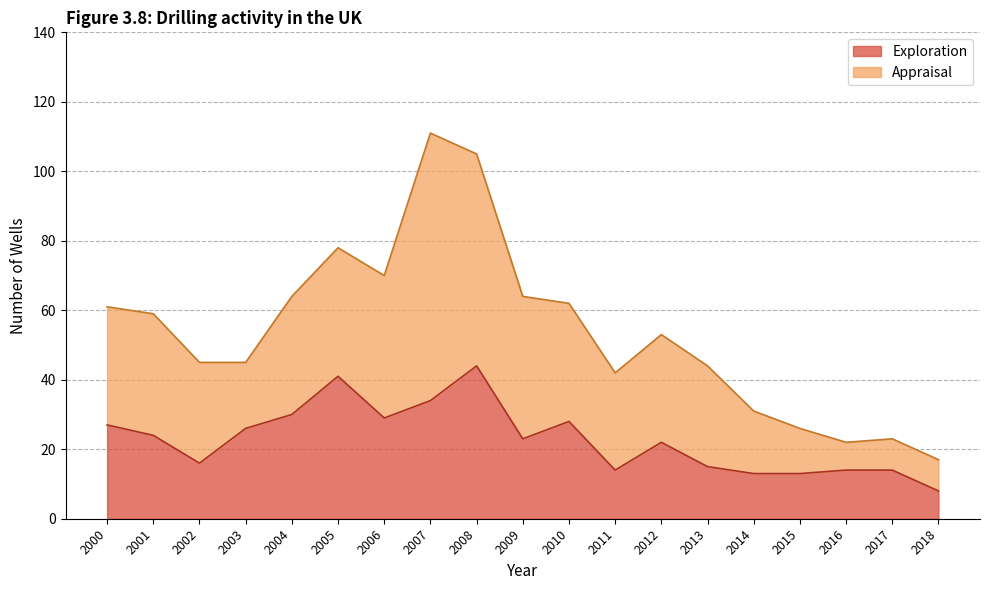

Which label corresponds to the largest value in the chart?

2008